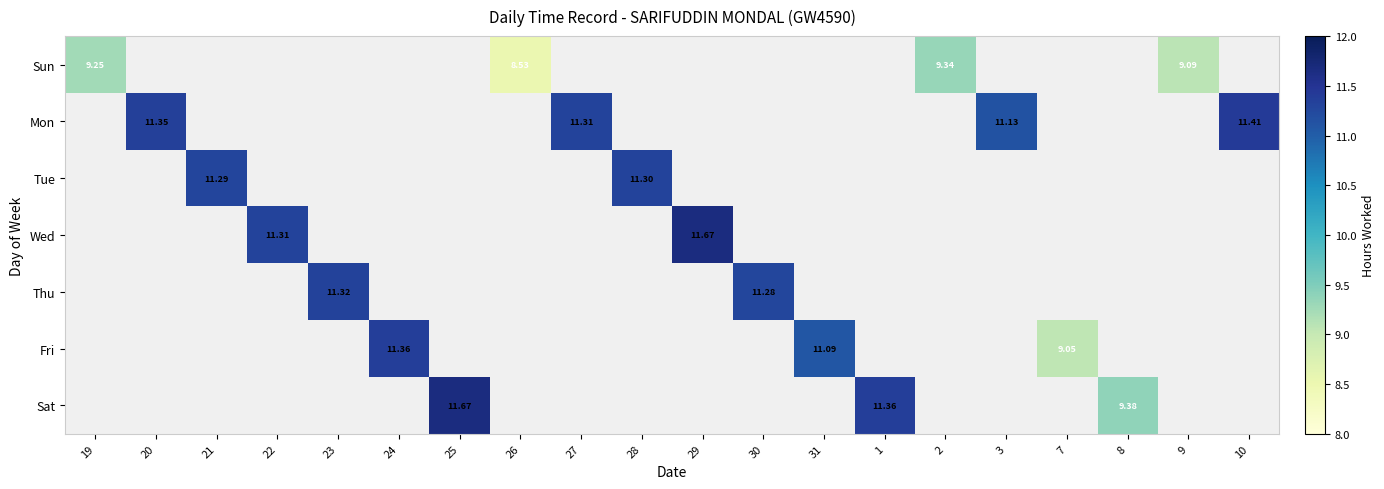

How many positive values does the Wed series have?

2